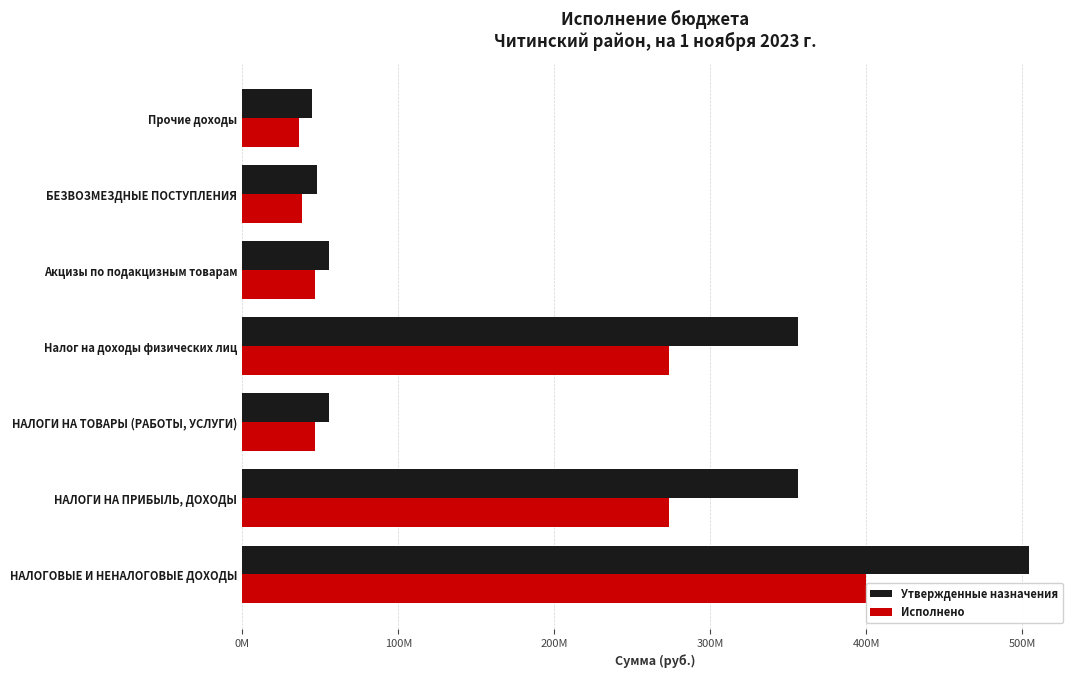

Are the bars grouped side by side (vs. stacked)?

Yes